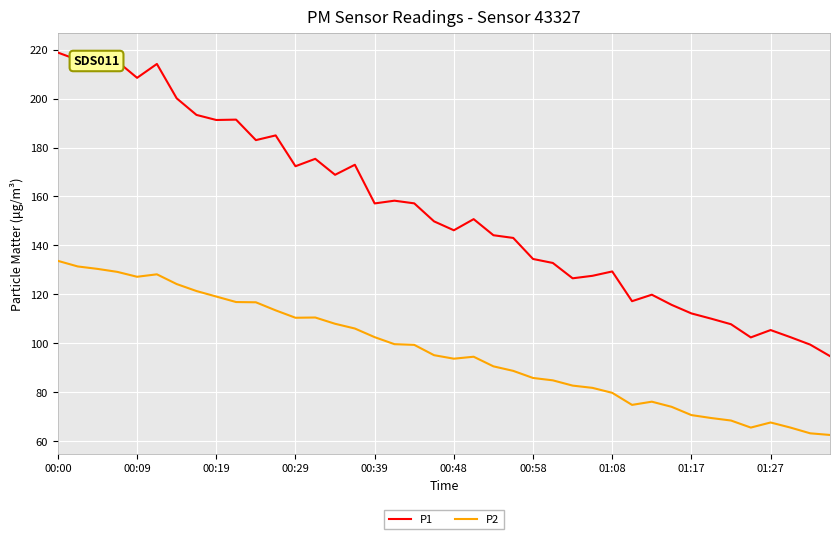

List the series in order of their peak value, lowest first.

P2, P1